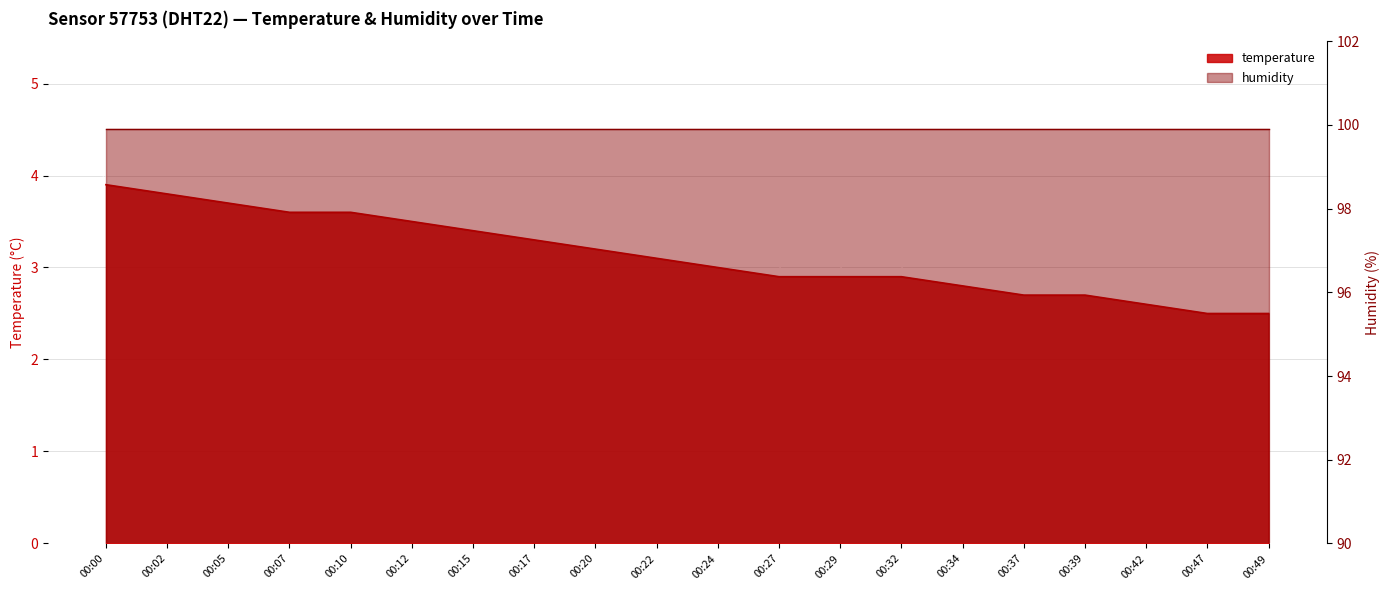

Read the value at 00:24.

3.0